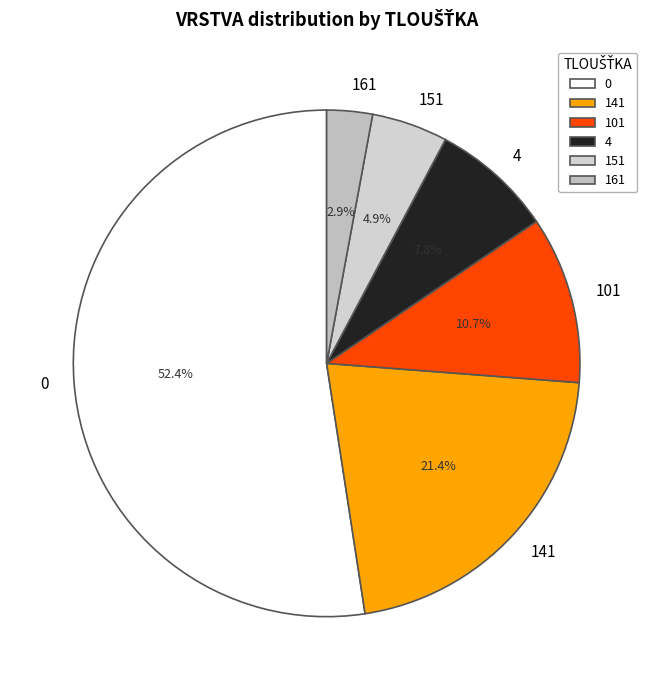

To the nearest percent, what portion does 151 represent?

5%